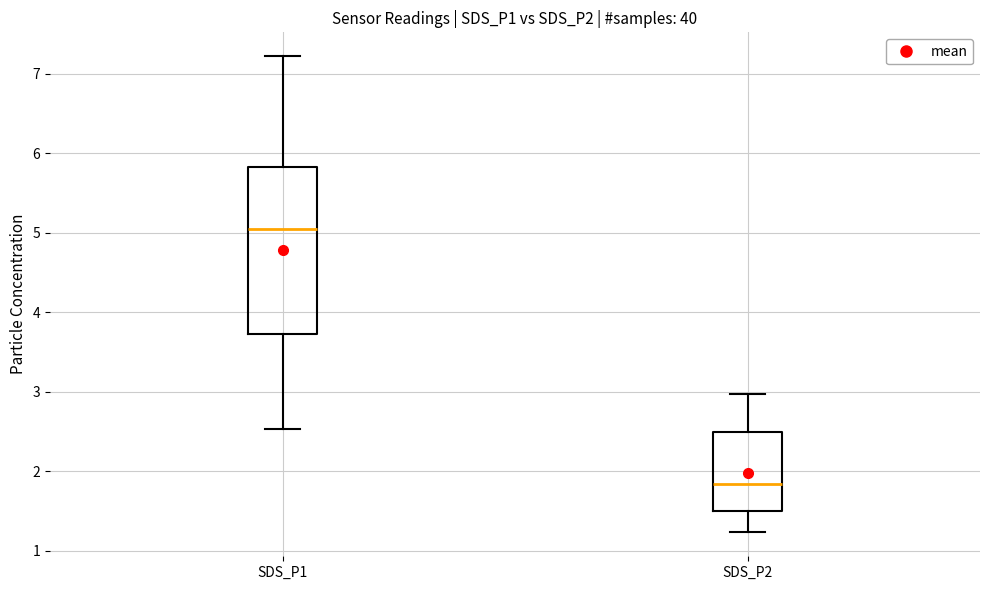

Reading left to right, transcribe this box plot: for each box, give where its median line is, the range the box spans, and where its two whiskers end, as read against the y-axis. The values are not printed on the chart, so give them approximately, as read against the axis.

SDS_P1: median 5.0, box 3.7 to 5.8, whiskers 2.5 to 7.2
SDS_P2: median 1.8, box 1.5 to 2.5, whiskers 1.2 to 3.0